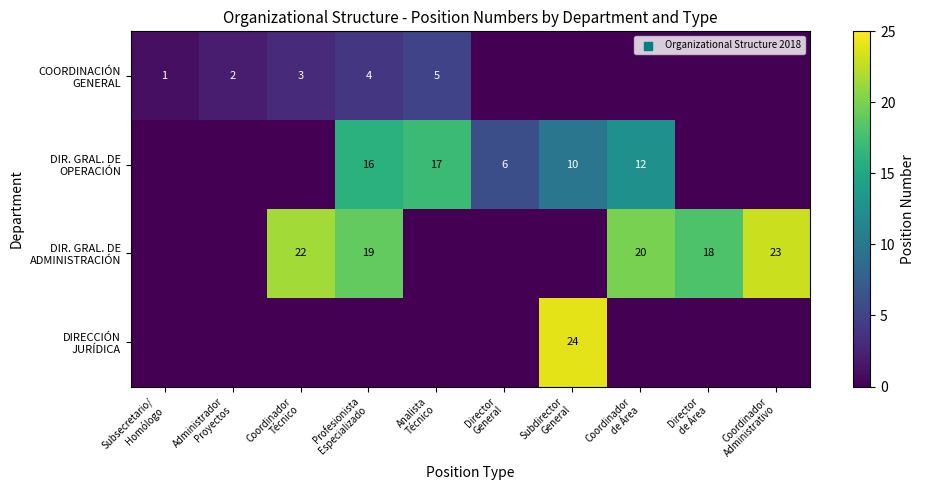

At Coordinador de Área, list the series in order from largest to smallest.

DIR. GRAL. DE ADMINISTRACIÓN, DIR. GRAL. DE OPERACIÓN, COORDINACIÓN GENERAL, DIRECCIÓN JURÍDICA